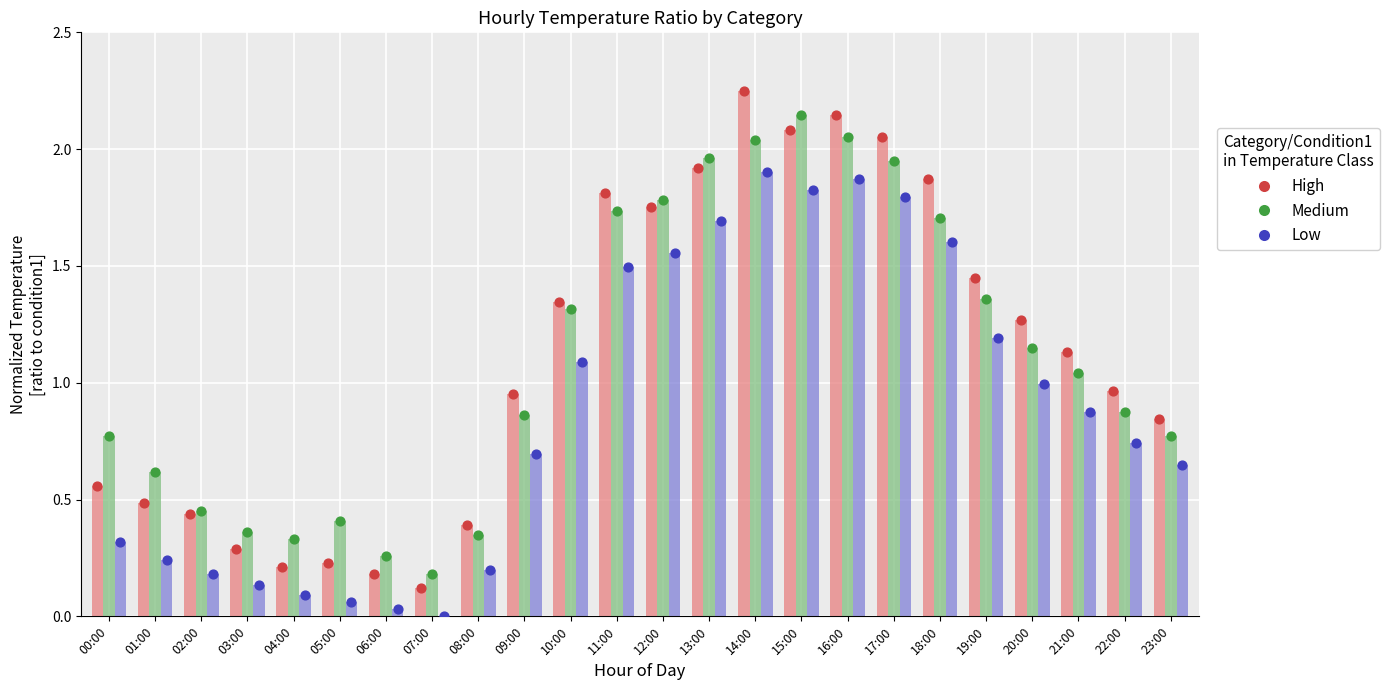

Is the value of Low at 07:00 greater than the value of Medium at 15:00?

No